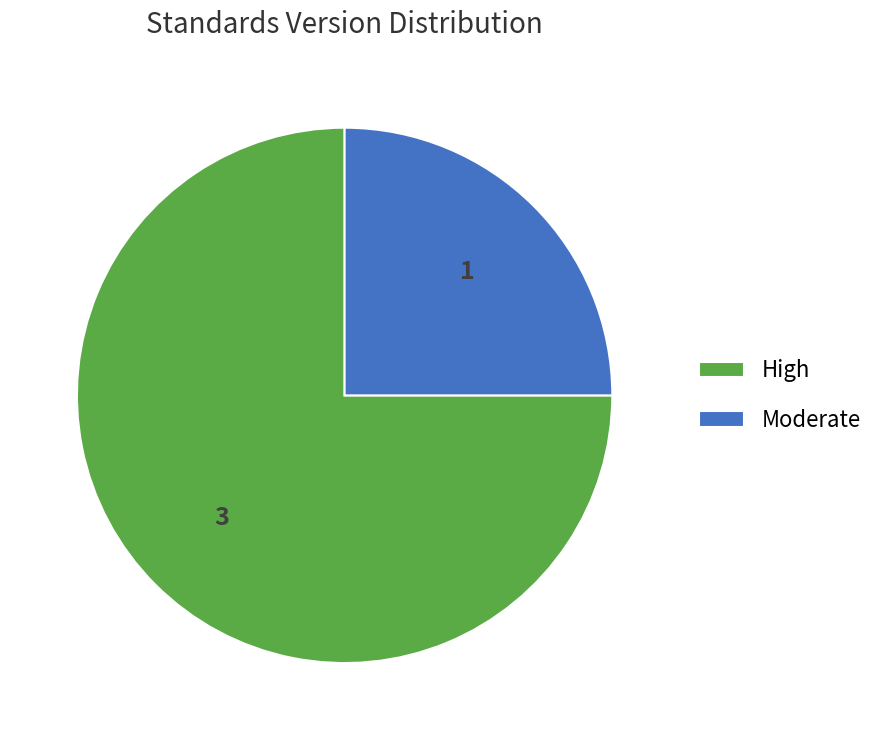

Is the sum of Moderate and High greater than half?

Yes